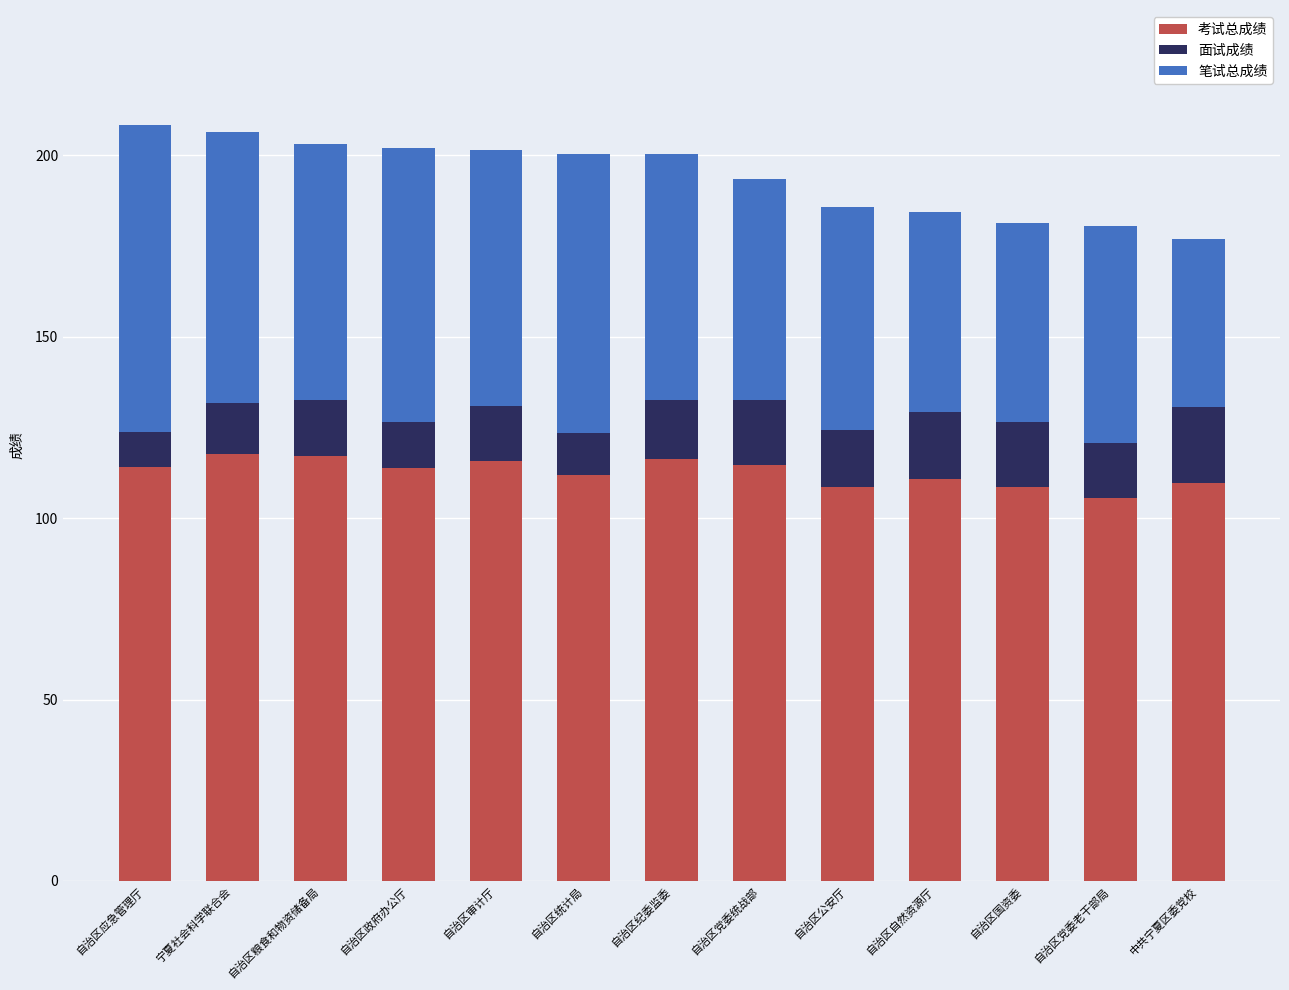

What is the total value across all series at 自治区党委老干部局?

180.5